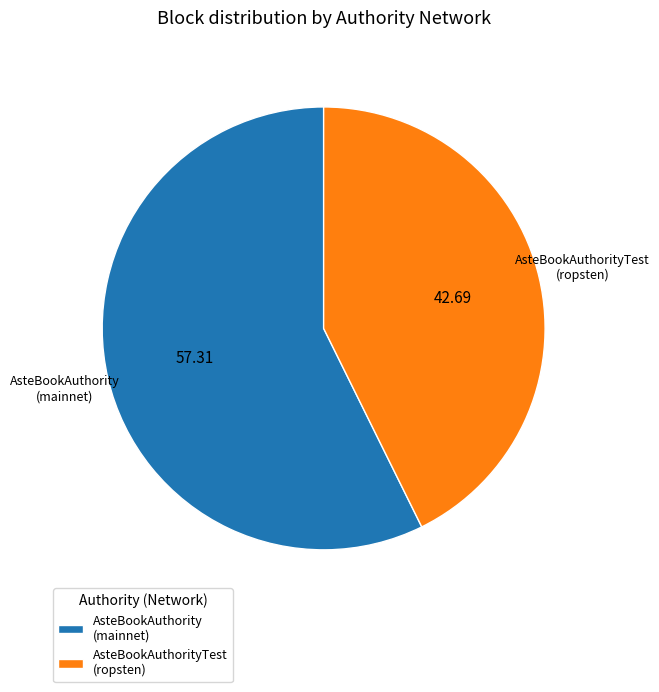

Which slice represents more than half of the pie?

AsteBookAuthority (mainnet)